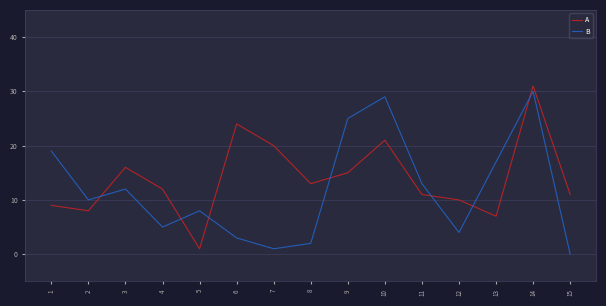

The A series shows 41 at 6. True or false?

False